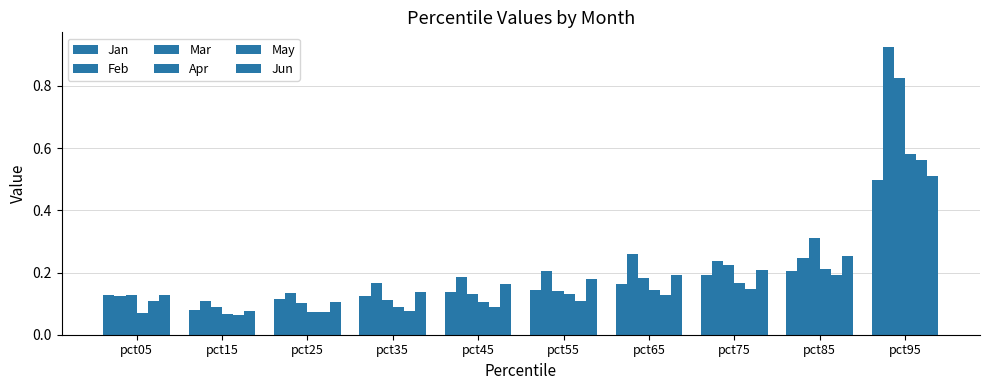

Does the chart contain any negative values?

No